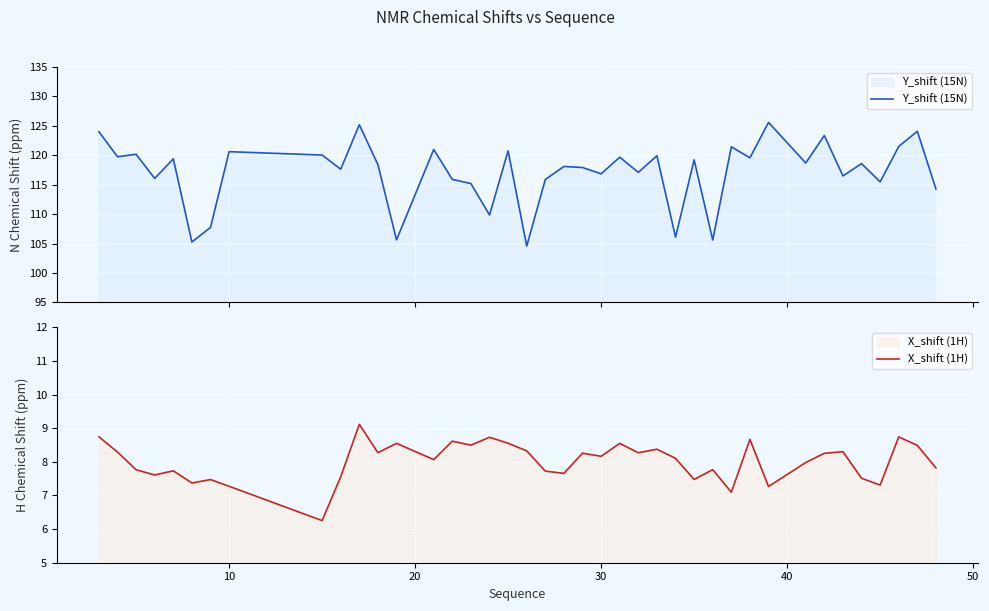

What is the minimum value for Y_shift (15N)?

104.6